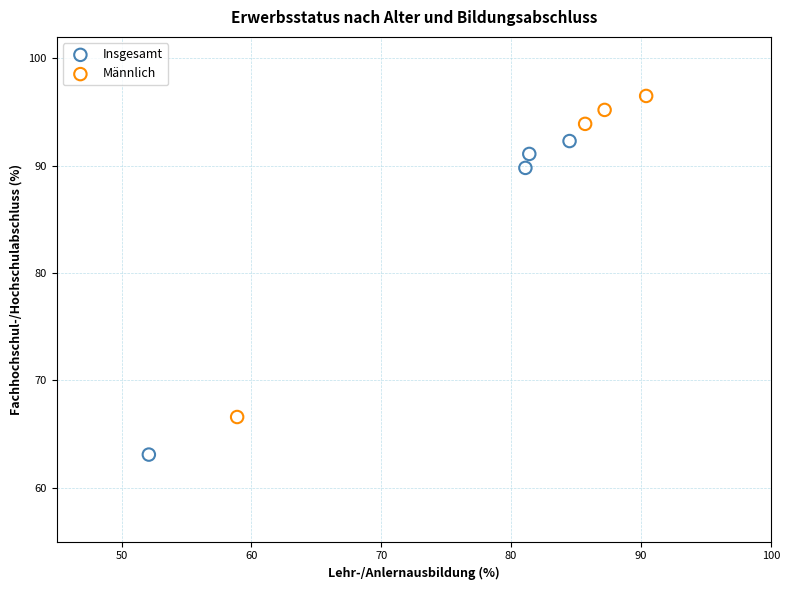

Which series reaches the maximum Y coordinate?

Männlich